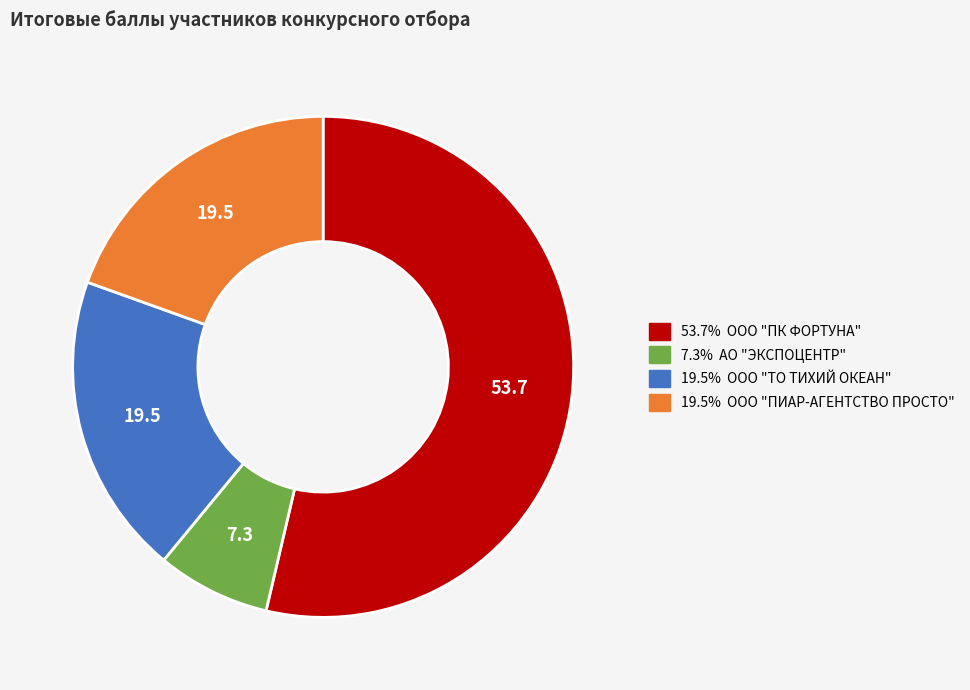

Is there a majority slice in this chart?

Yes